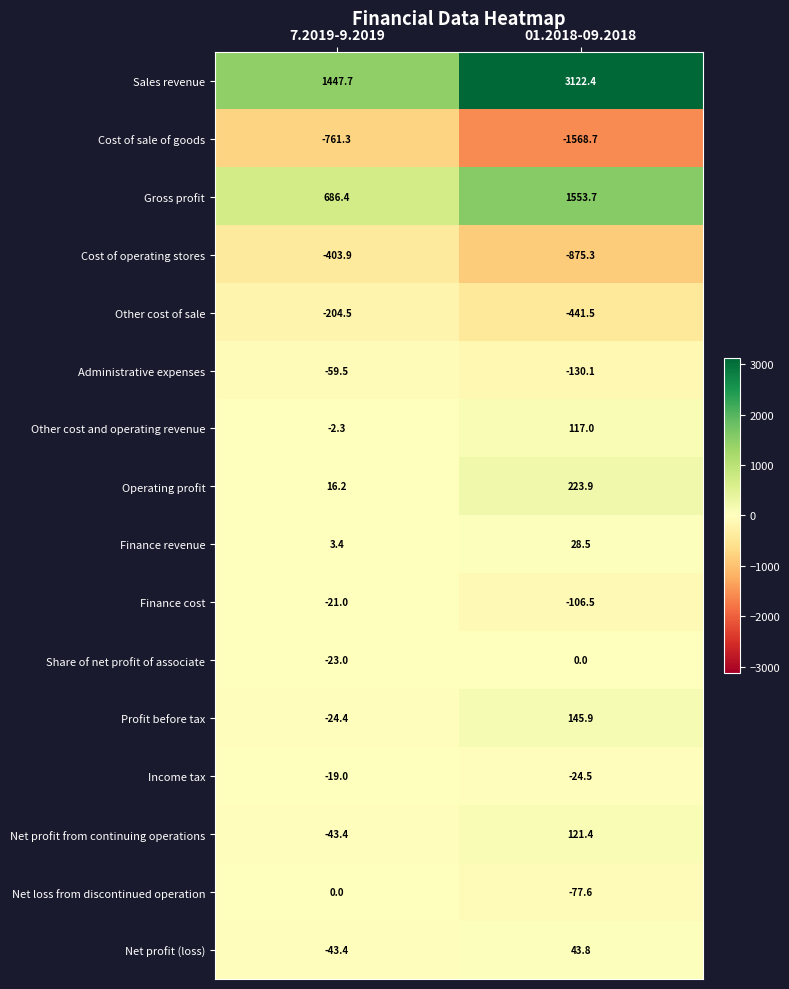

What is the difference between the highest and lowest values at 7.2019-9.2019?

2209.0